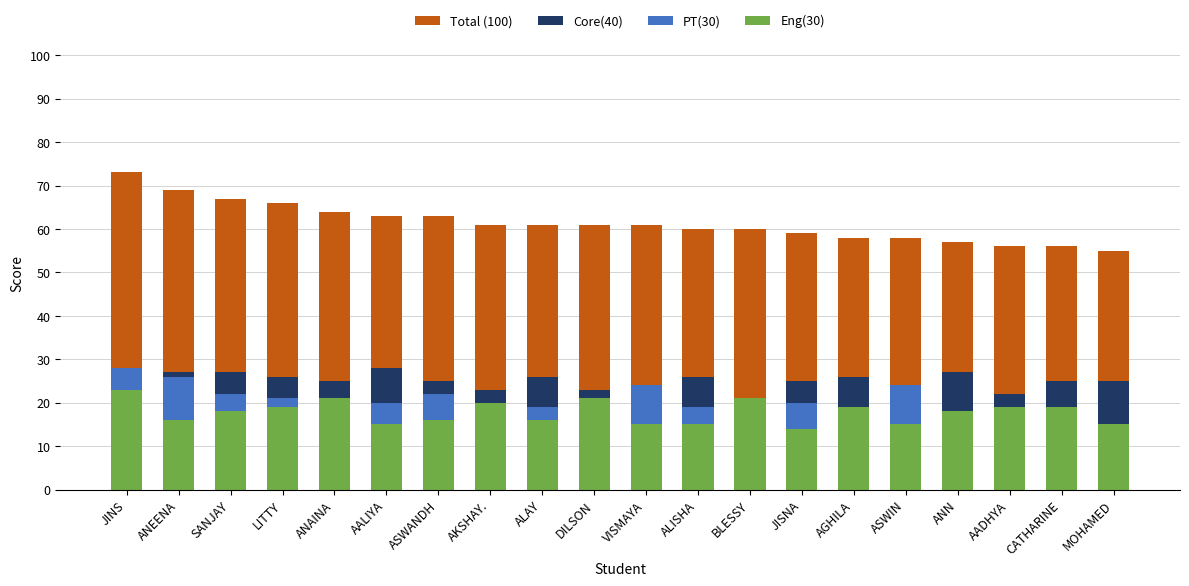

What is the value of the Core(40) bar at the 4th from the left?

26